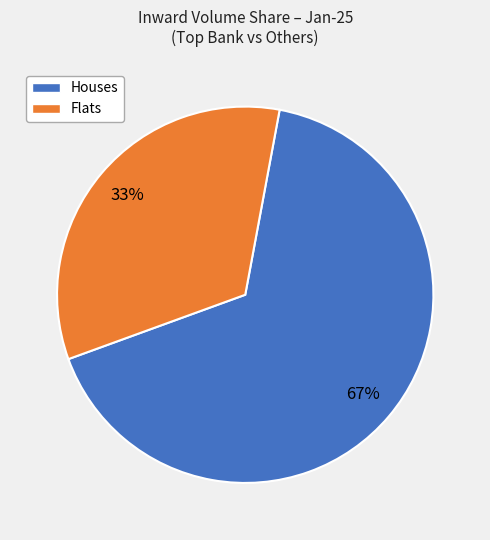

Approximately how many times larger is the value at Houses compared to Flats?

2.0